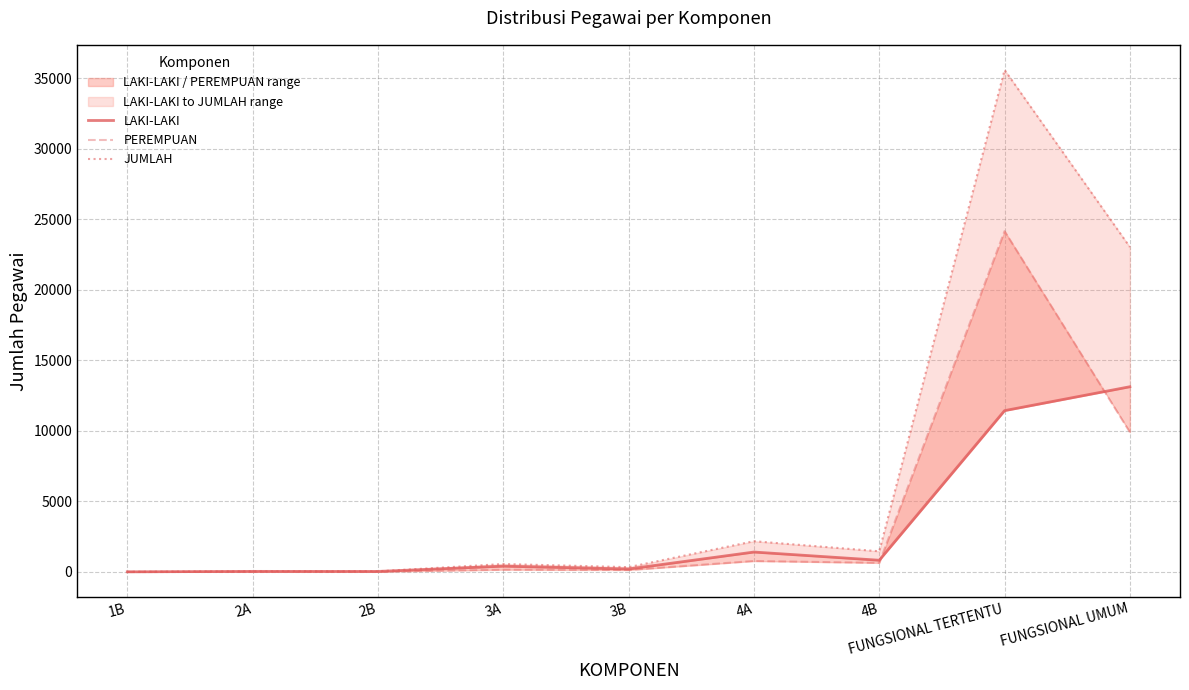

True or false: JUMLAH and LAKI-LAKI intersect in this chart.

False